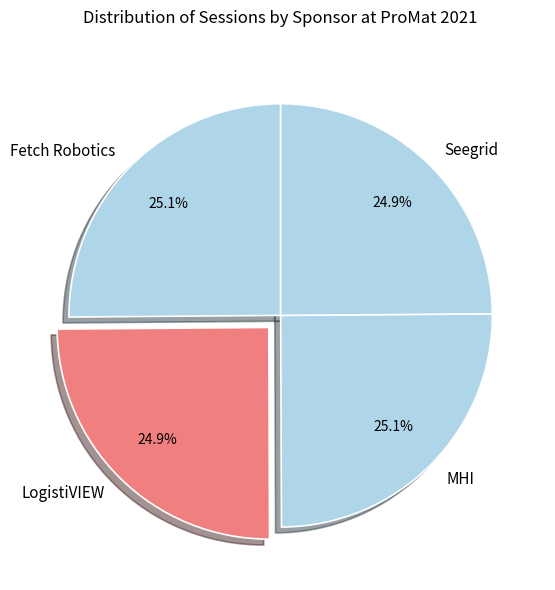

Count the number of slices in the pie.

4